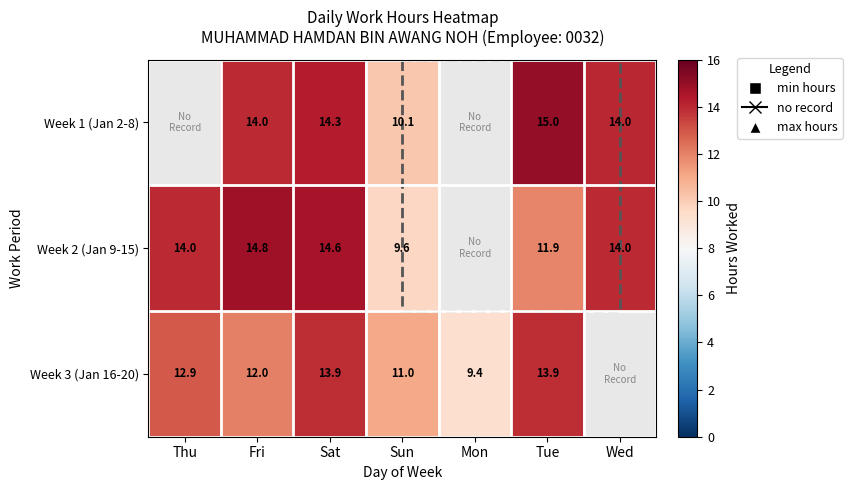

Is the value of Week 2 (Jan 9-15) at Sun greater than the value of Week 3 (Jan 16-20) at Sat?

No